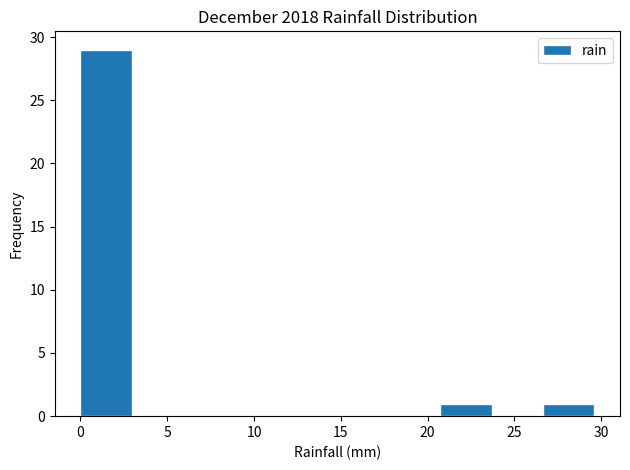

Over which range of the x-axis is the bar tallest?

0.0 to 3.0